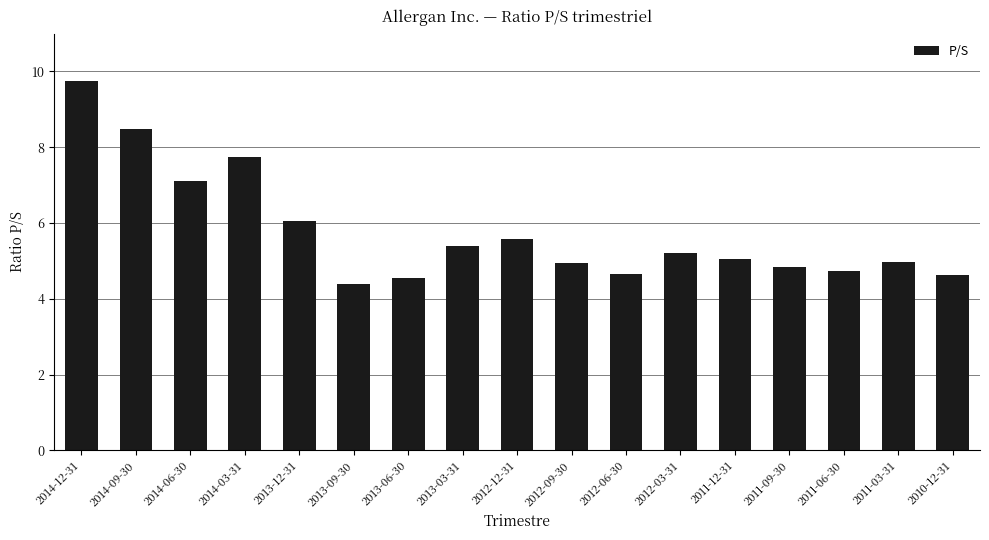

How many bars are there in total?

17